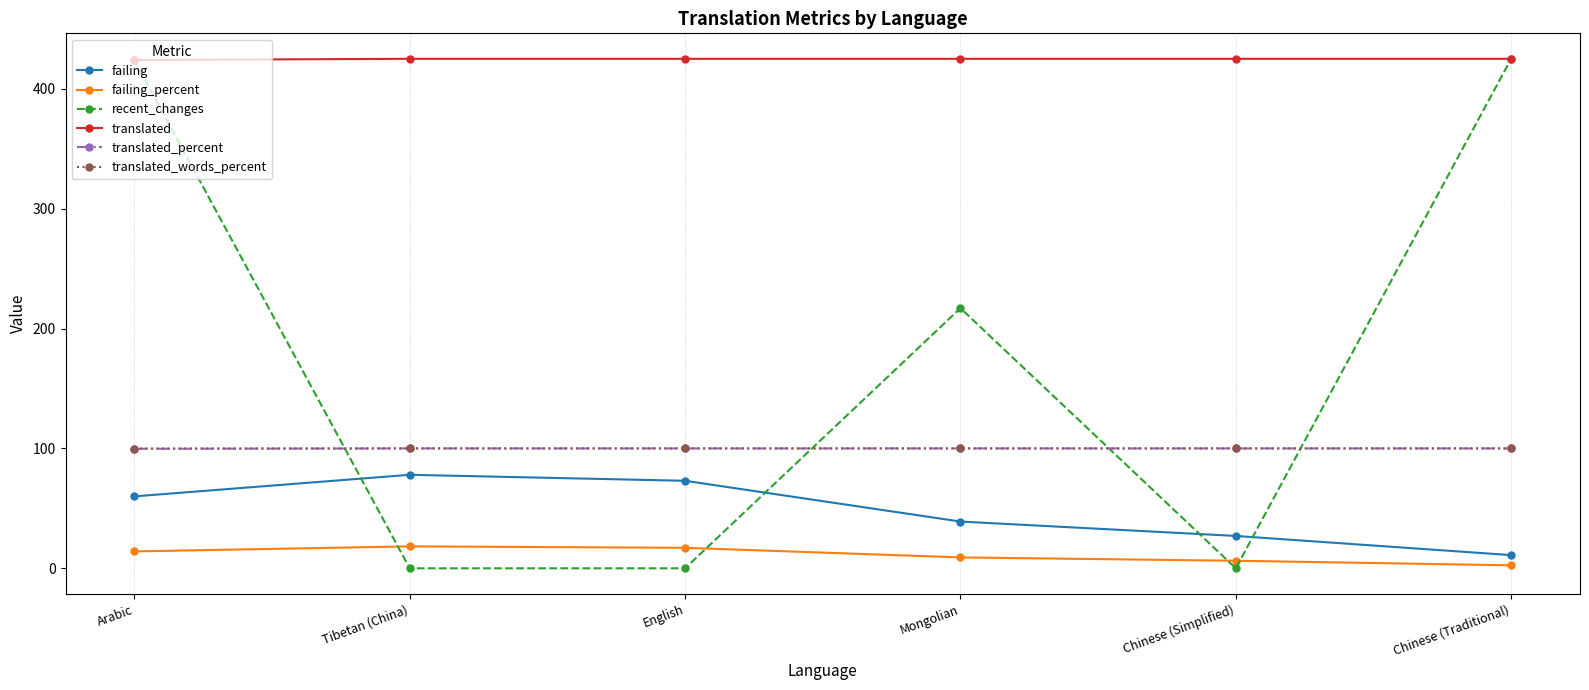

The translated series shows 425.0 at Tibetan (China). True or false?

True